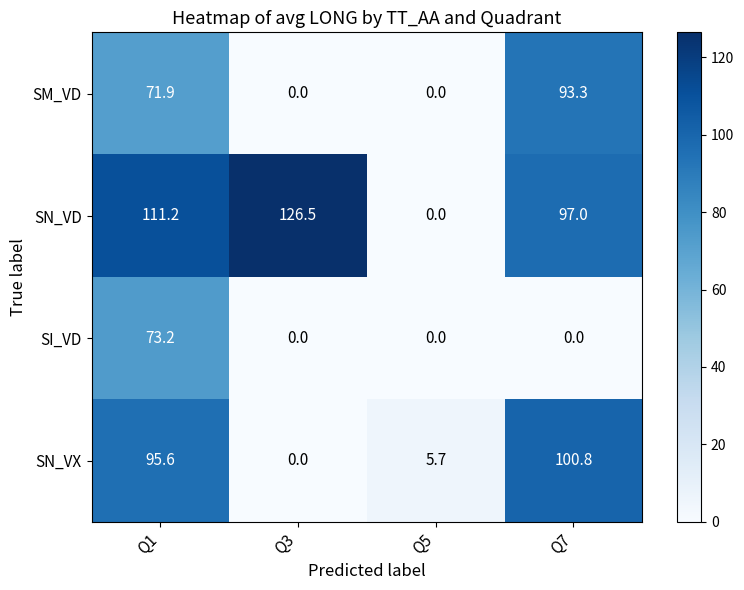

Which series has the largest total across all categories?

SN_VD